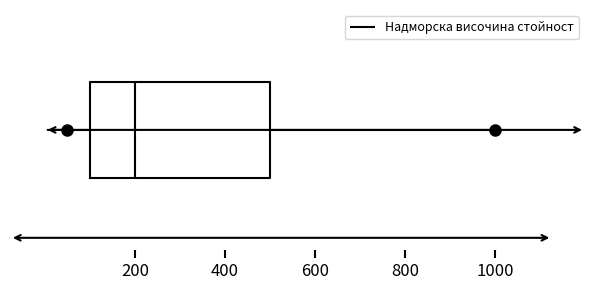

Transcribe this box plot: give where the median line is, the range the box spans, and where the two whiskers end, as read against the x-axis. The values are not printed on the chart, so give them approximately, as read against the axis.

median 200, box 100 to 500, whiskers 60 to 1000